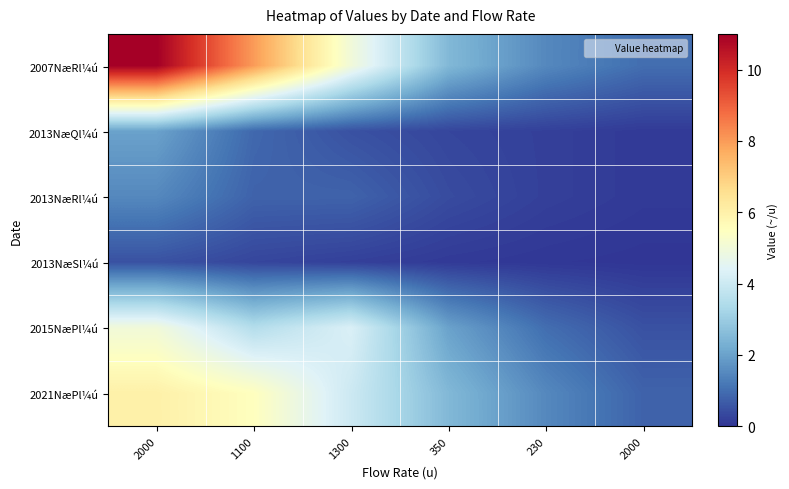

Between 2000 and 1100, which series saw the biggest shift?

2007NæRl¼ú